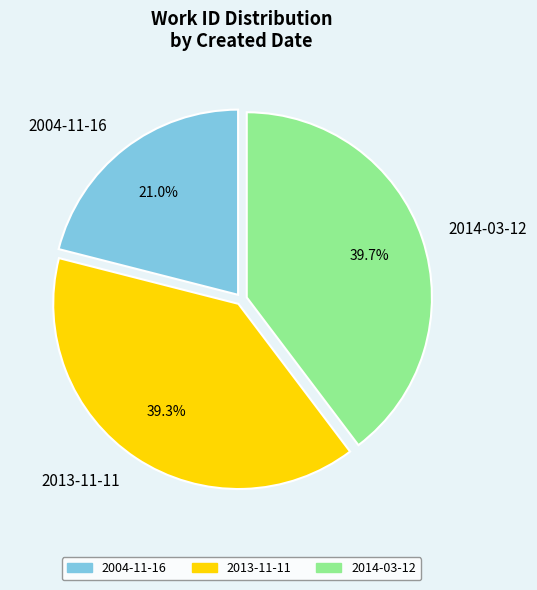

Which slice is the smallest?

2004-11-16